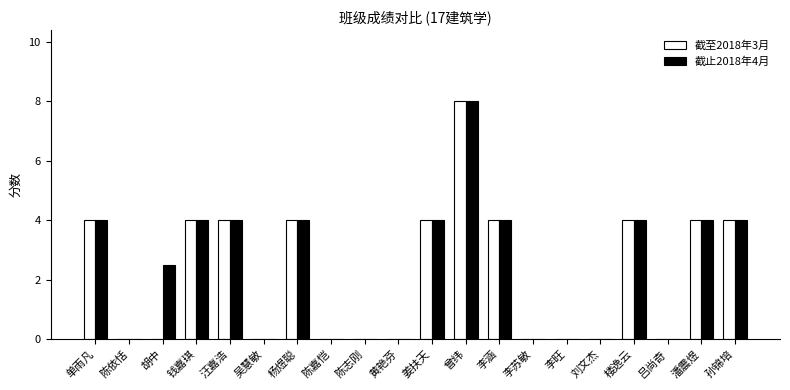

What is the greatest value displayed?

8.0